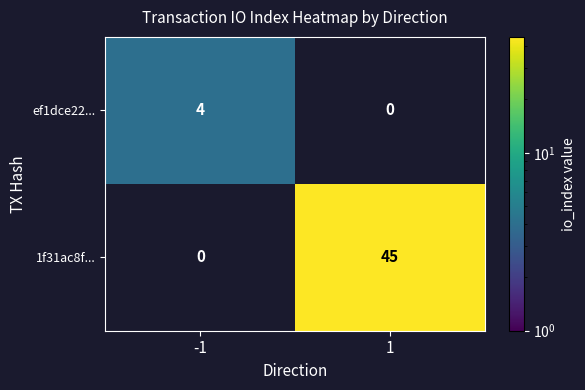

At how many categories does at least one series exceed 7?

1